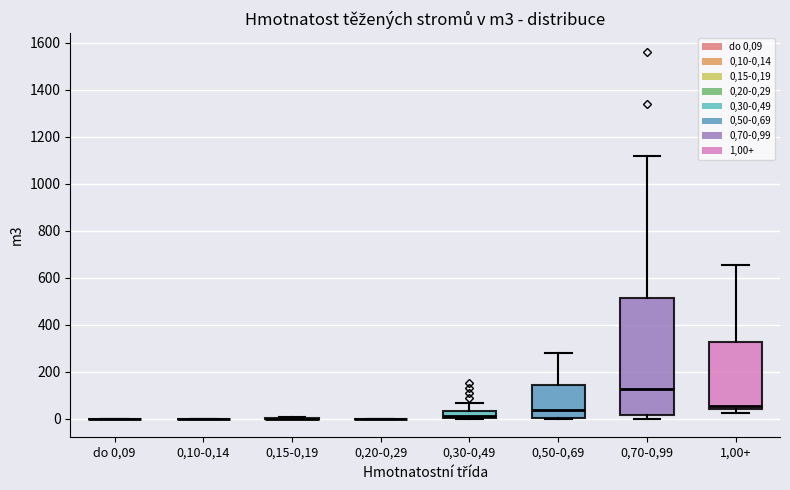

Which box is the tallest, from its lower edge to its upper edge?

0,70-0,99